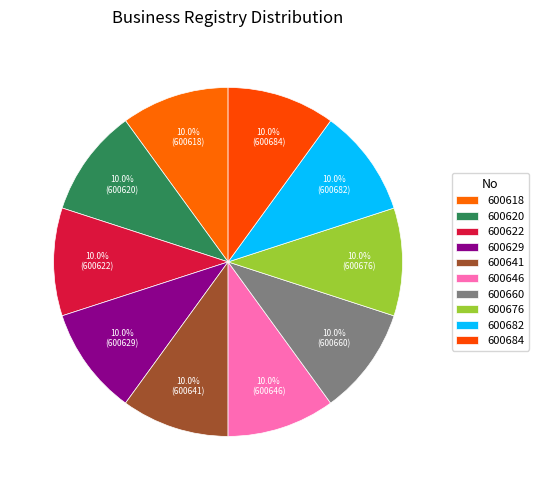

Rank the categories by value from highest to lowest.

600684, 600682, 600676, 600660, 600646, 600641, 600629, 600622, 600620, 600618